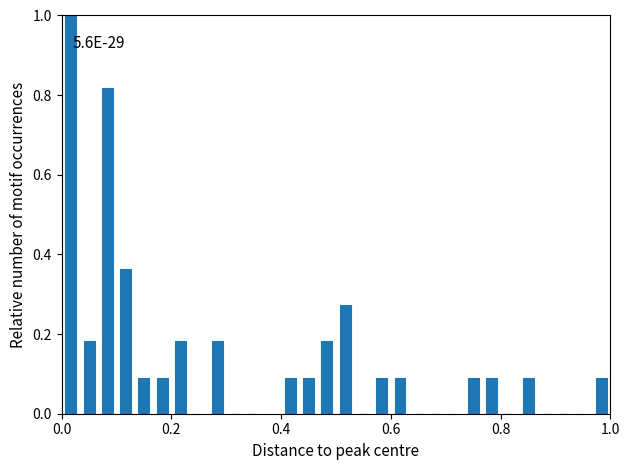

Around what value on the x-axis is the tallest bar? Give the approximate position of its centre, as read against the axis.

0.02